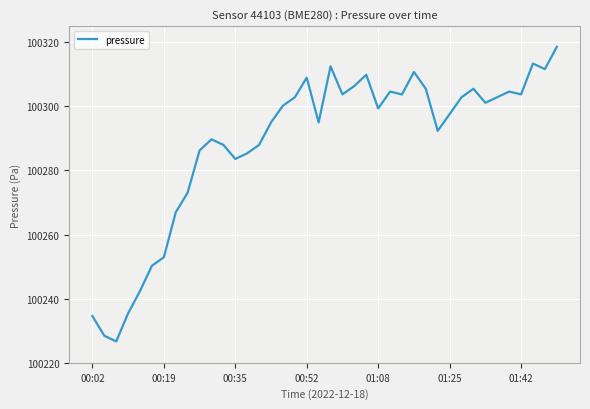

What is the difference between the maximum and minimum values?

91.9